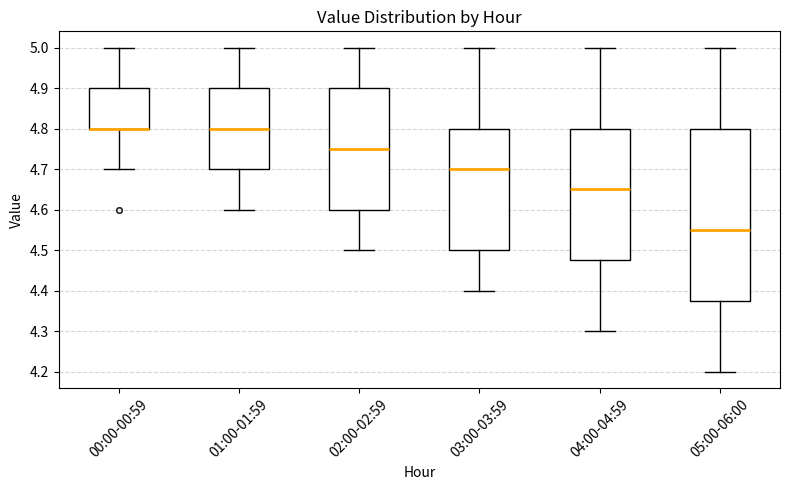

Reading left to right, read every box against the y-axis: the position of its median line, the range the box covers, and the ends of its whiskers. The values are not printed on the chart, so give them approximately, as read against the axis.

00:00-00:59: median 4.80 (drawn on the box's lower edge), box 4.80 to 4.90, whiskers 4.70 to 5.00
01:00-01:59: median 4.80, box 4.70 to 4.90, whiskers 4.60 to 5.00
02:00-02:59: median 4.75, box 4.60 to 4.90, whiskers 4.50 to 5.00
03:00-03:59: median 4.70, box 4.50 to 4.80, whiskers 4.40 to 5.00
04:00-04:59: median 4.65, box 4.48 to 4.80, whiskers 4.30 to 5.00
05:00-06:00: median 4.55, box 4.38 to 4.80, whiskers 4.20 to 5.00